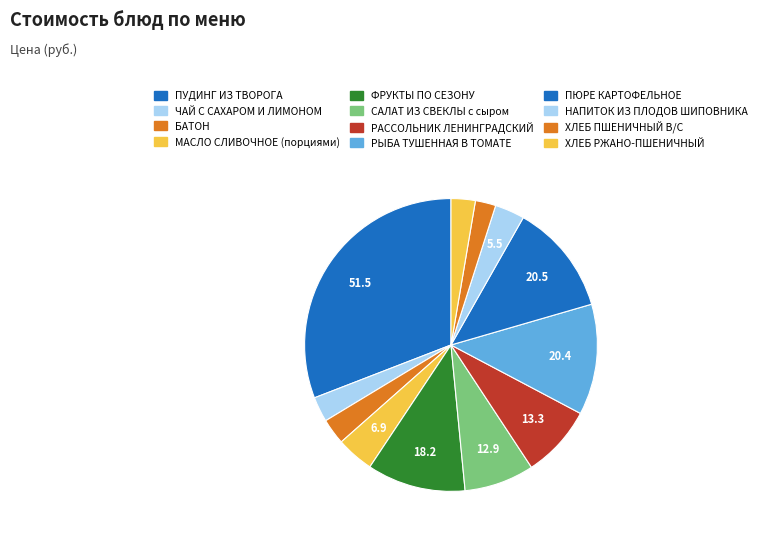

Is there a majority slice in this chart?

No